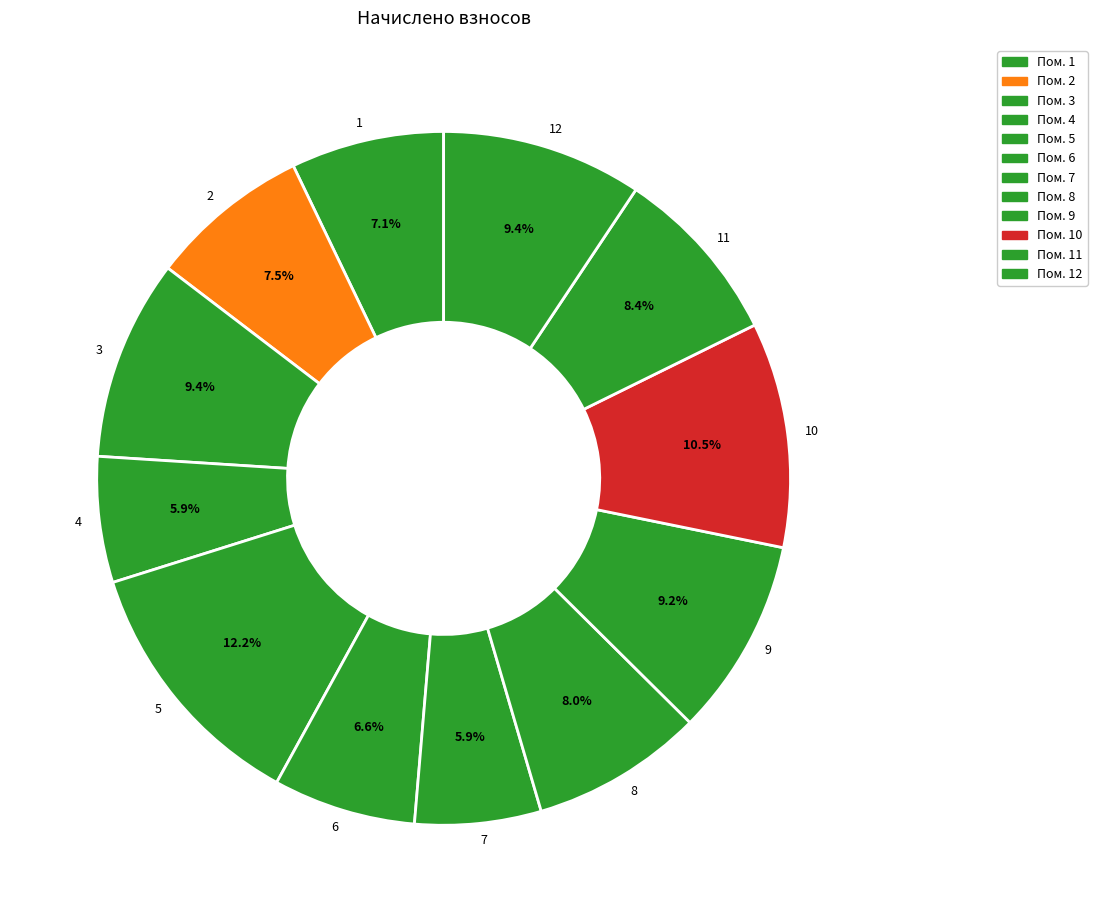

To the nearest percent, what is the difference between the largest and smallest slice percentages?

6%